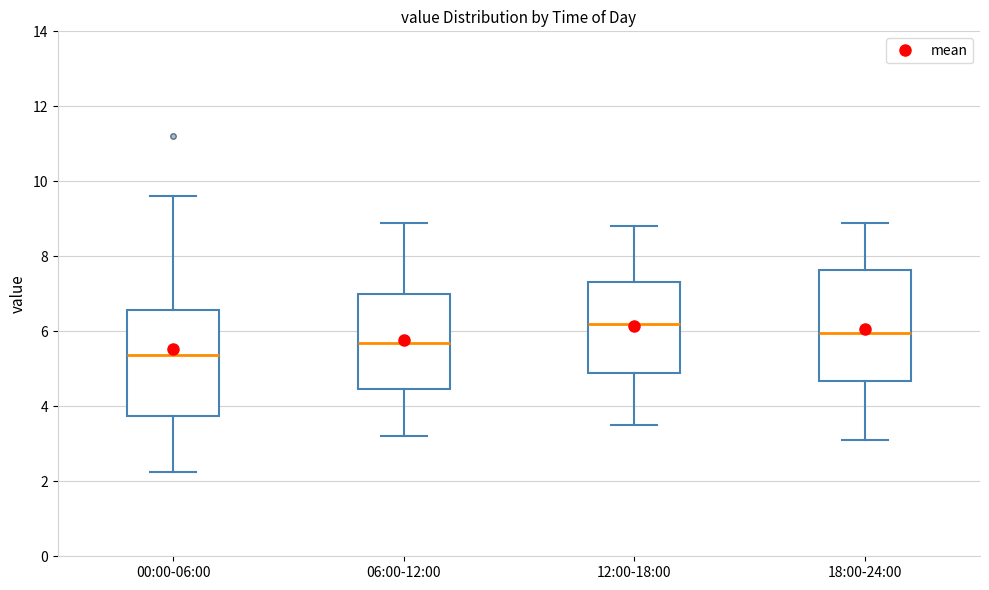

Where does the lower whisker of the box for 06:00-12:00 end on the y-axis? The values are not printed on the chart, so give them approximately, as read against the axis.

3.2